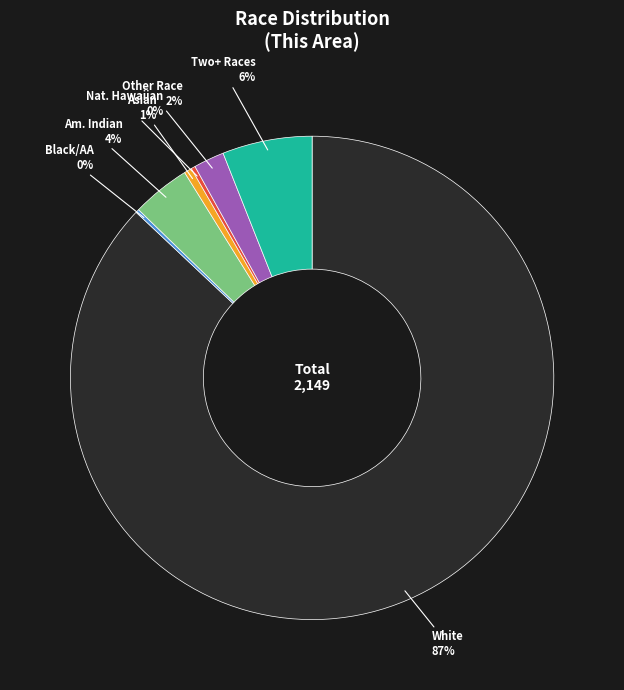

Between Asian and Other Race, which is larger?

Other Race